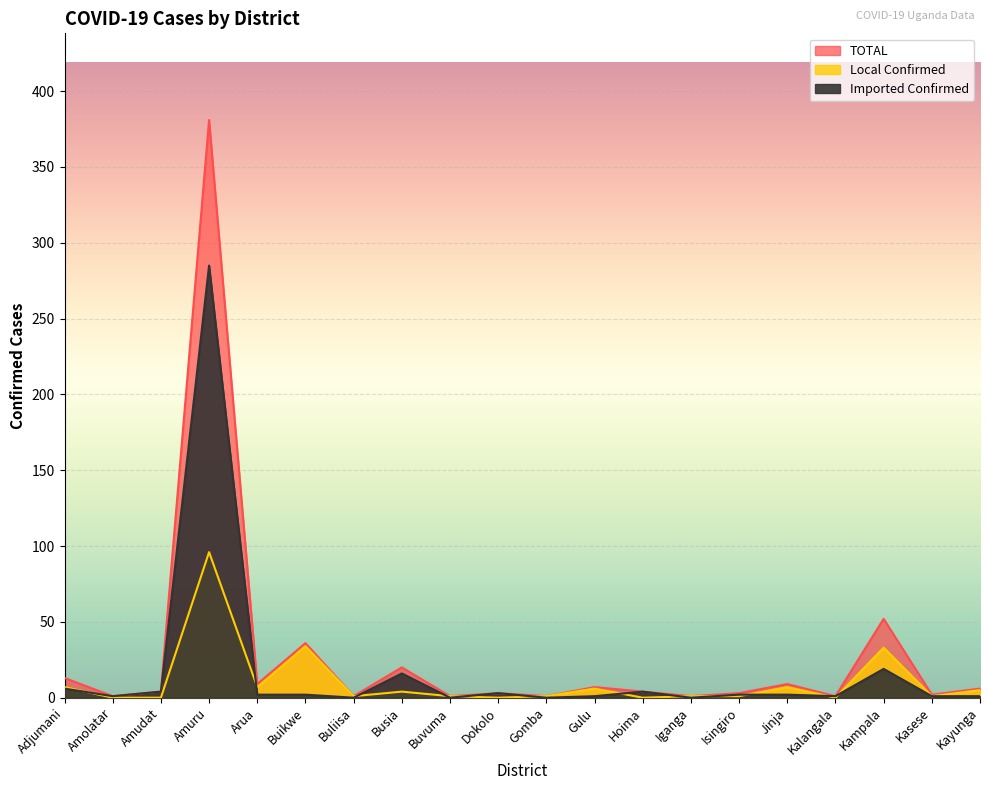

List the series in order of their peak value, lowest first.

Local Confirmed, Imported Confirmed, TOTAL